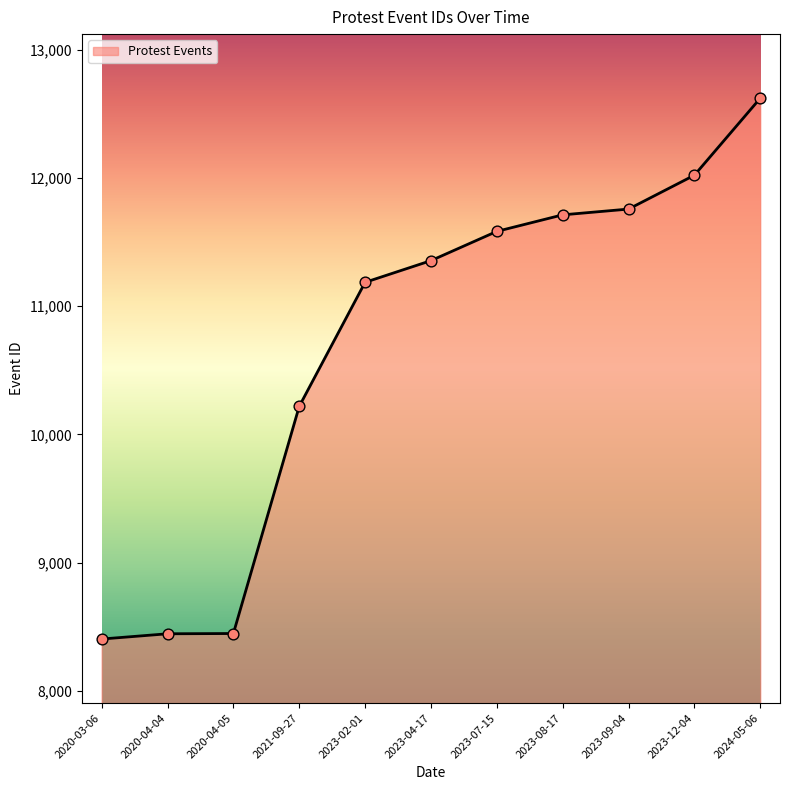

Approximately how many times larger is the value at 2021-09-27 compared to 2023-07-15?

0.9